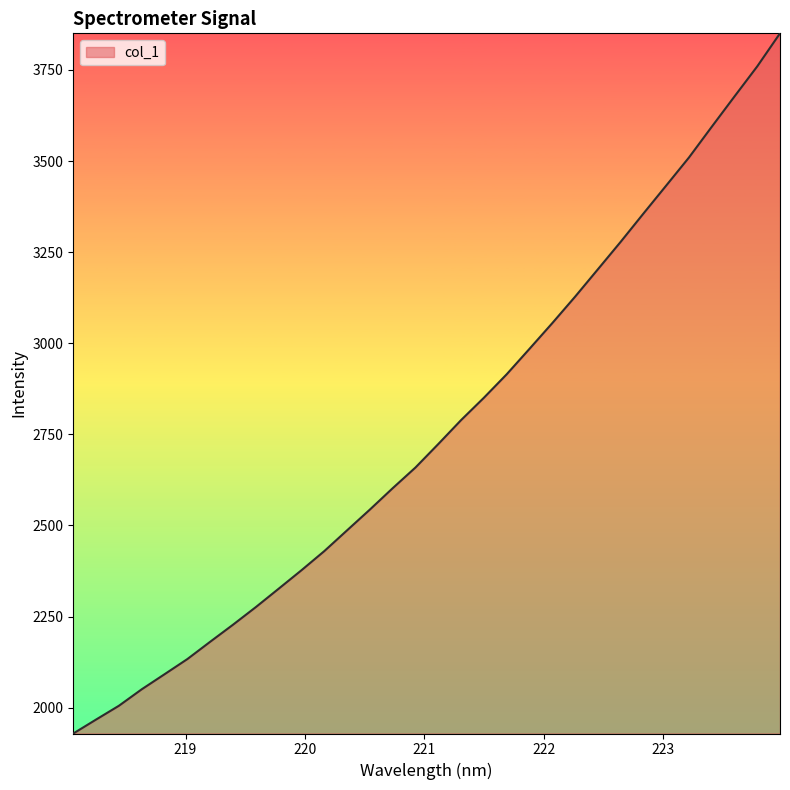

What is the maximum value shown in the chart?

3850.6